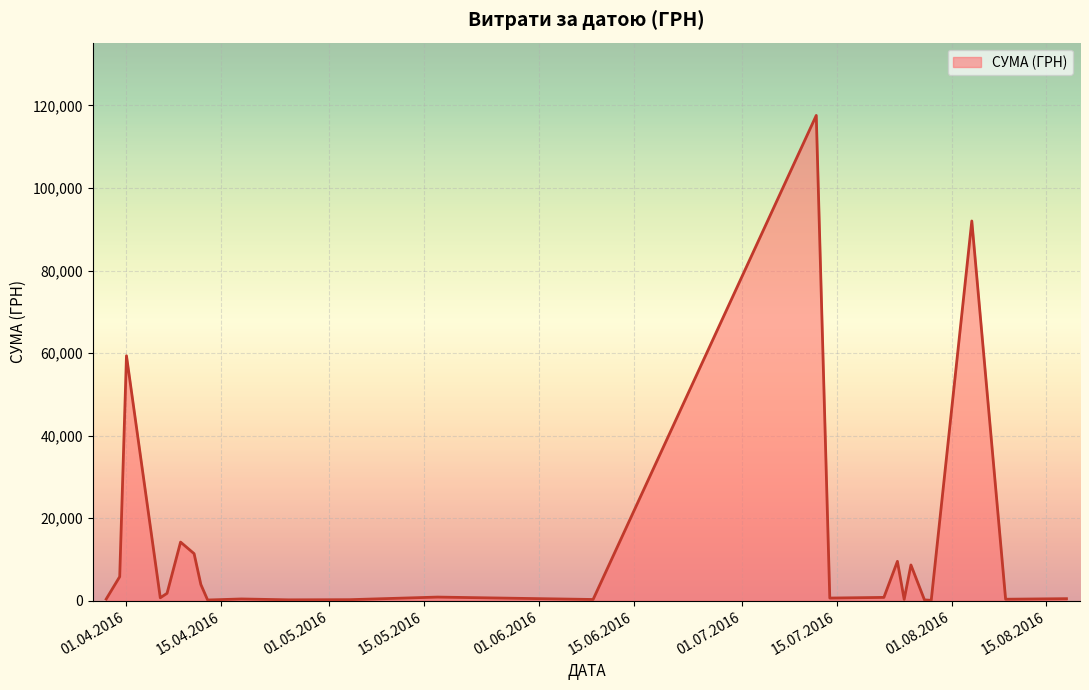

What is the difference between the maximum and minimum values?

117471.0